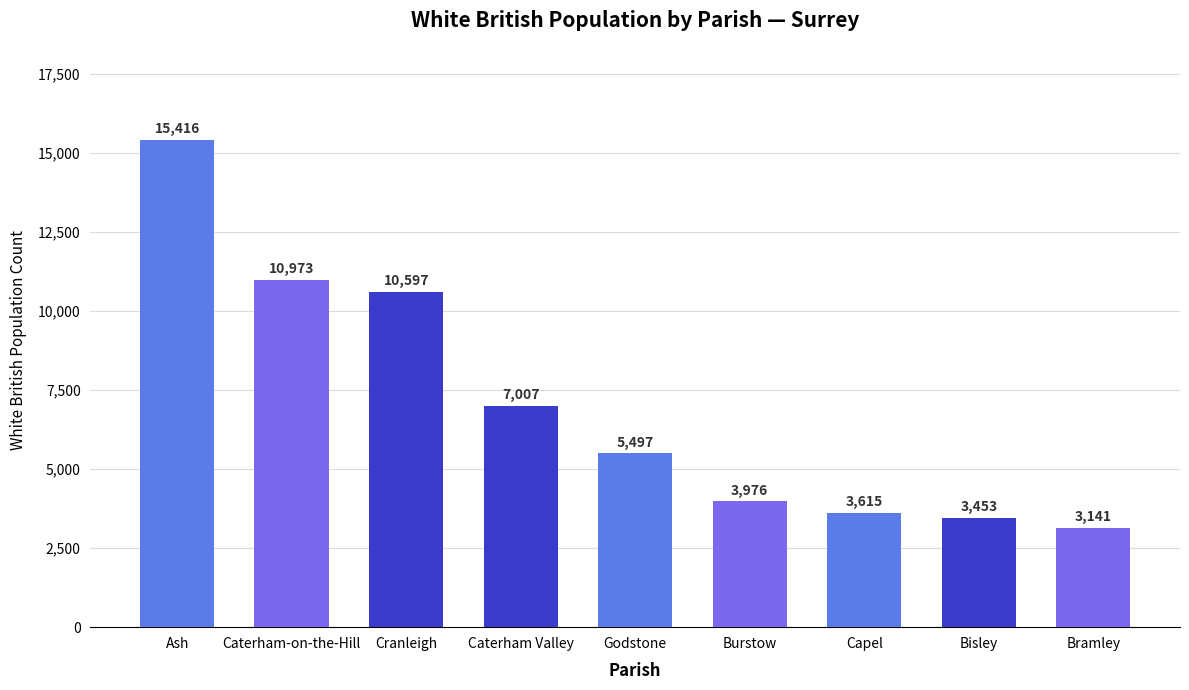

The value at Caterham Valley is 7007. True or false?

True